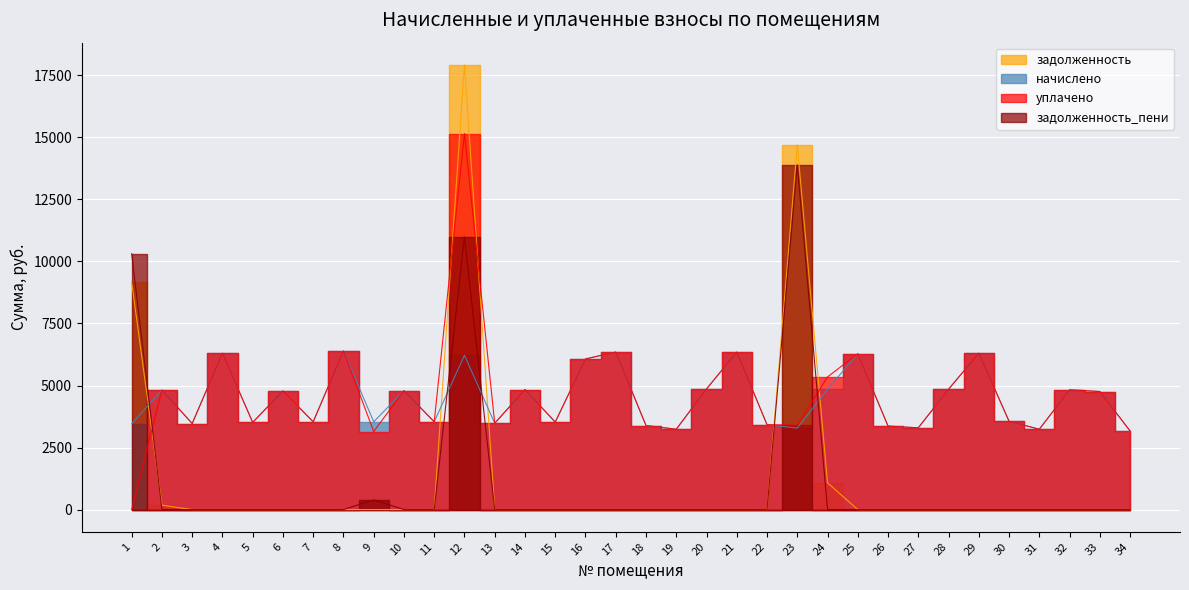

What is the value of the начислено point at the 23rd from the left?

3283.2